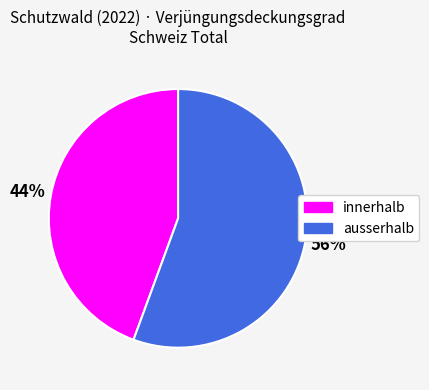

How many slices are in this pie chart?

2